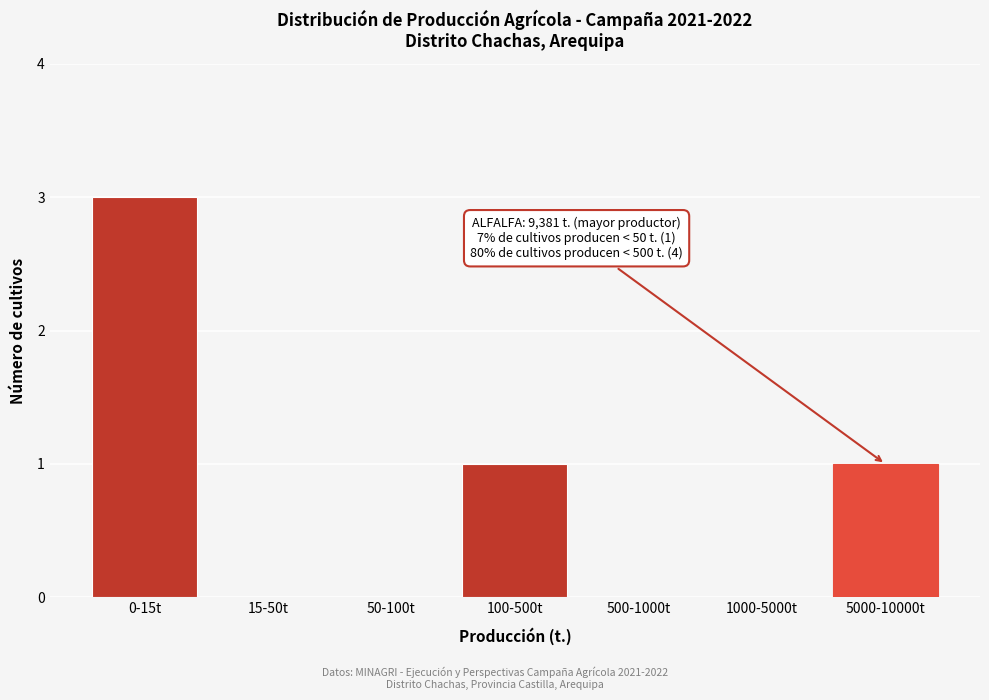

Reading left to right, transcribe all the data shown in this chart.

0-15t=3	15-50t=0	50-100t=0	100-500t=1	500-1000t=0	1000-5000t=0	5000-10000t=1